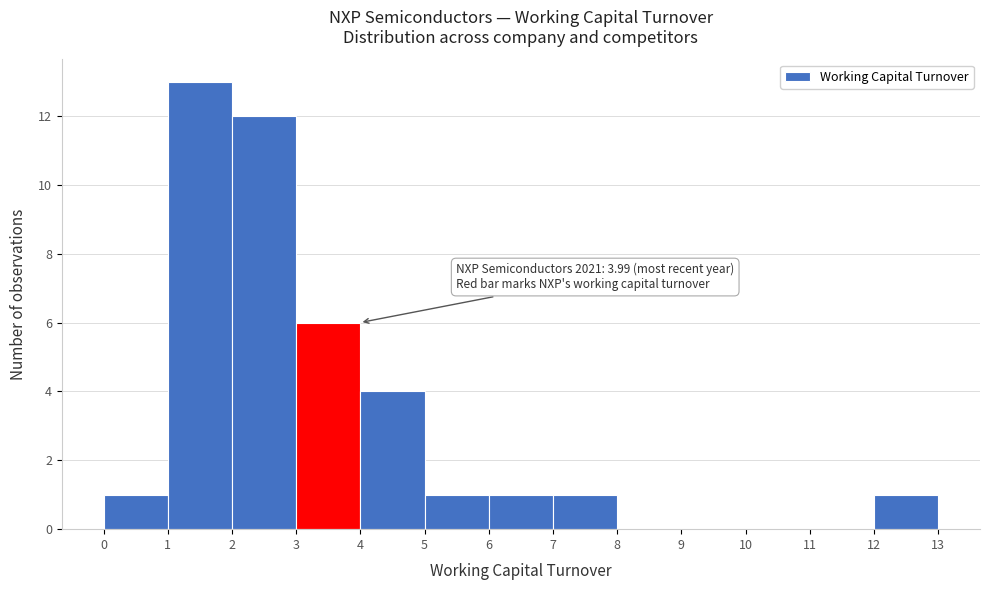

Which range on the x-axis has the tallest bar?

1 to 2